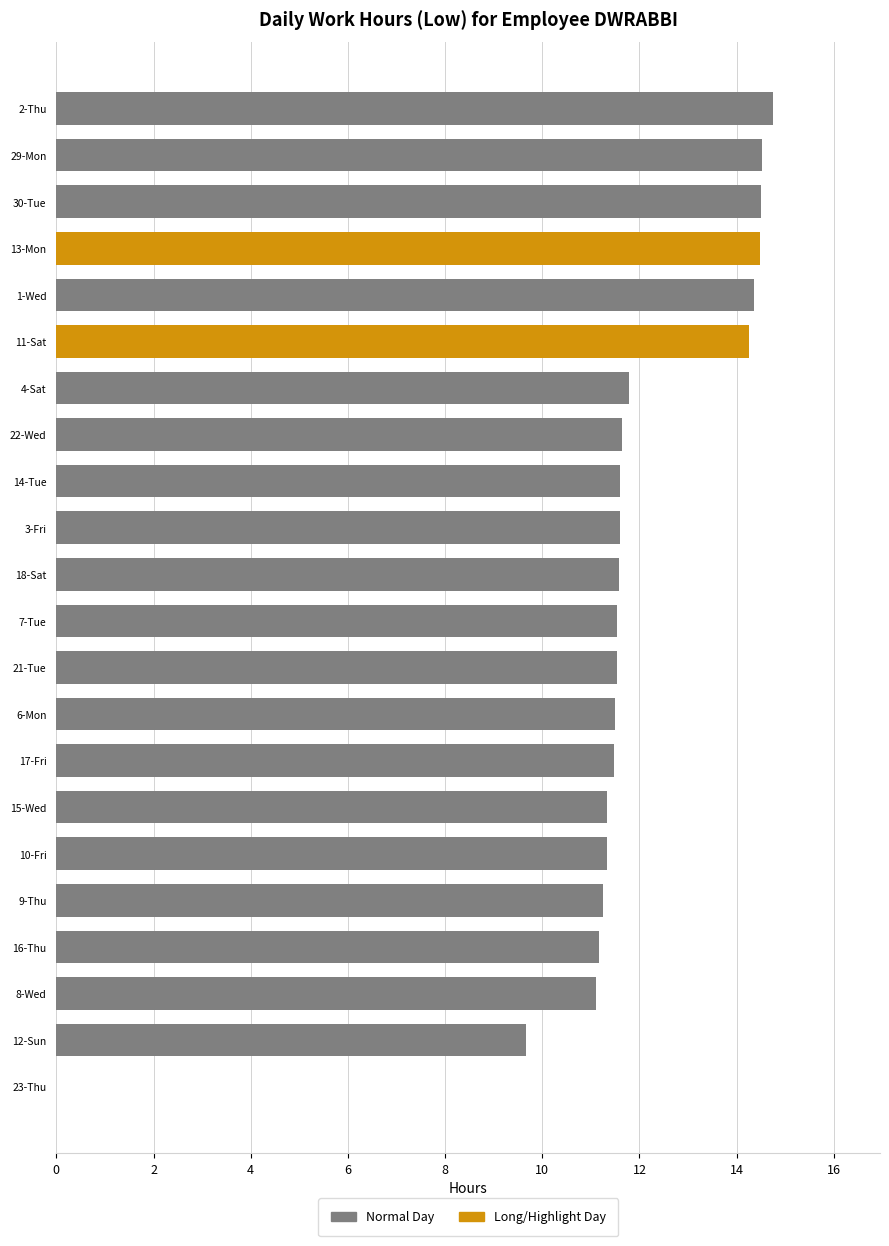

What is the average value?

11.7